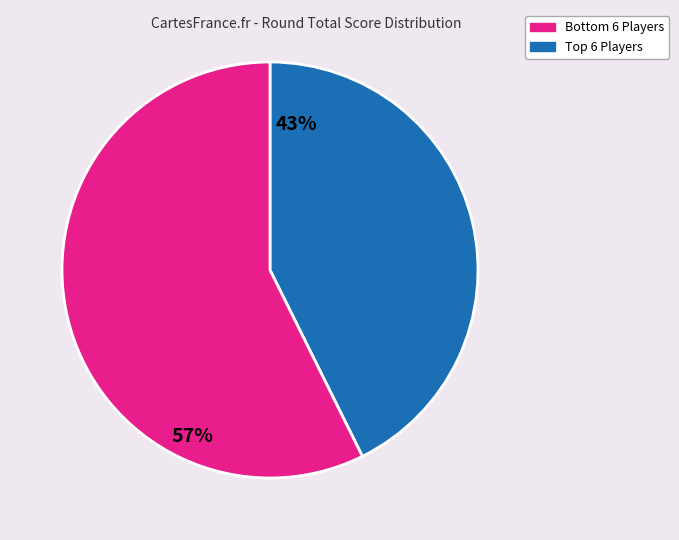

How many slices are in this pie chart?

2